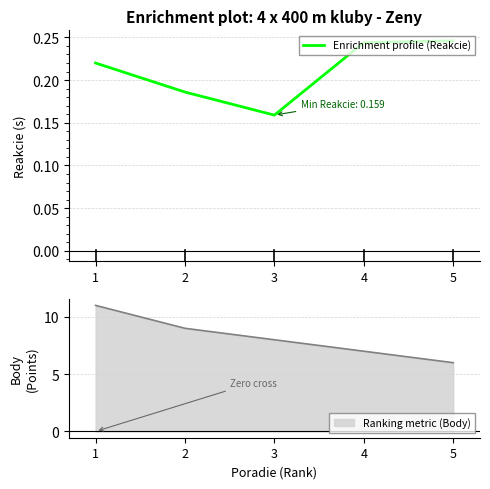

True or false: the data shows 0.3 at 1.

False